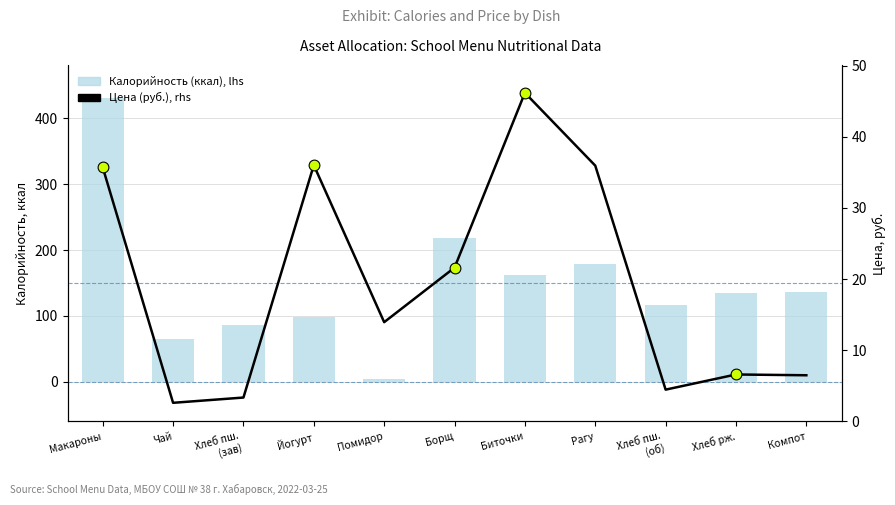

What are all the series names shown in the legend?

Калорийность (ккал), lhs, Цена (руб.), rhs